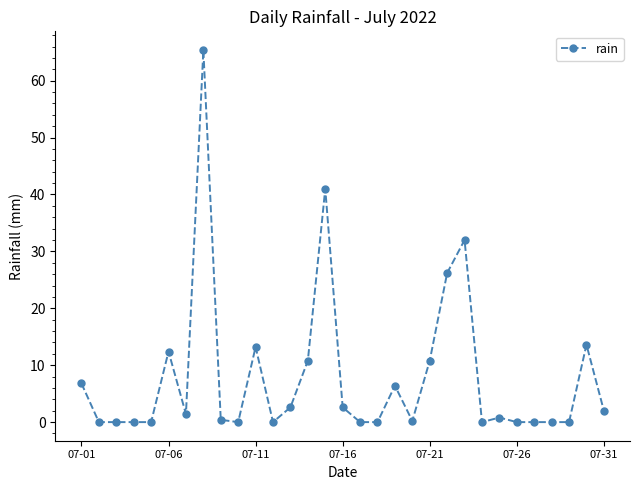

What is the greatest value displayed?

65.4